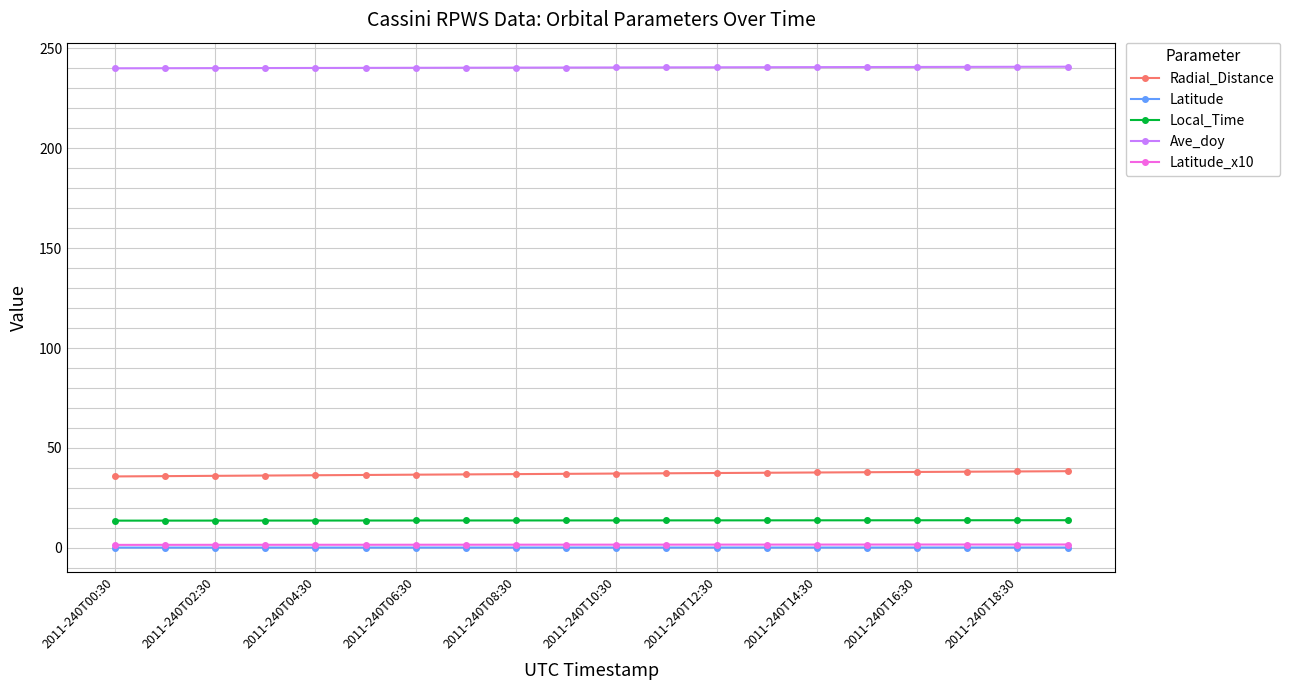

What is the minimum value for Ave_doy?

240.0